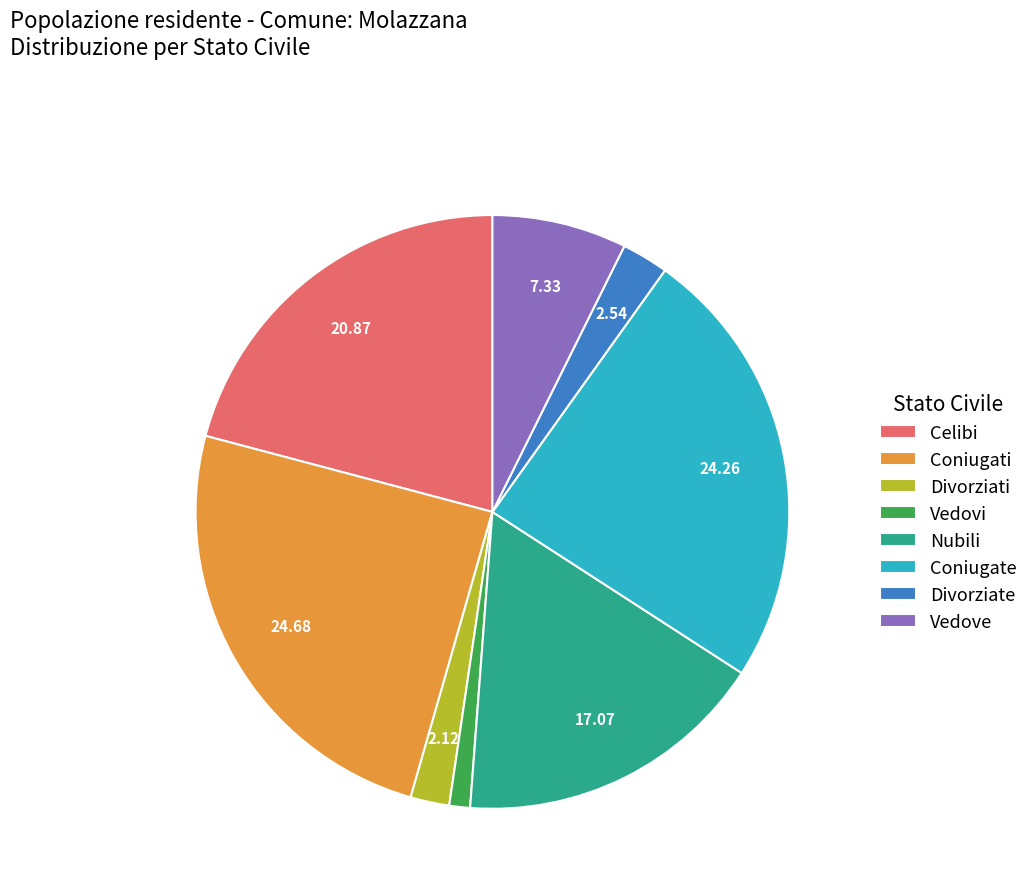

How many segments does this pie chart have?

8